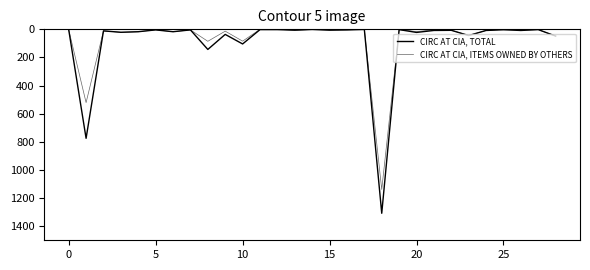

True or false: CIRC AT CIA, ITEMS OWNED BY OTHERS has more than 1 points higher than both neighbors.

True